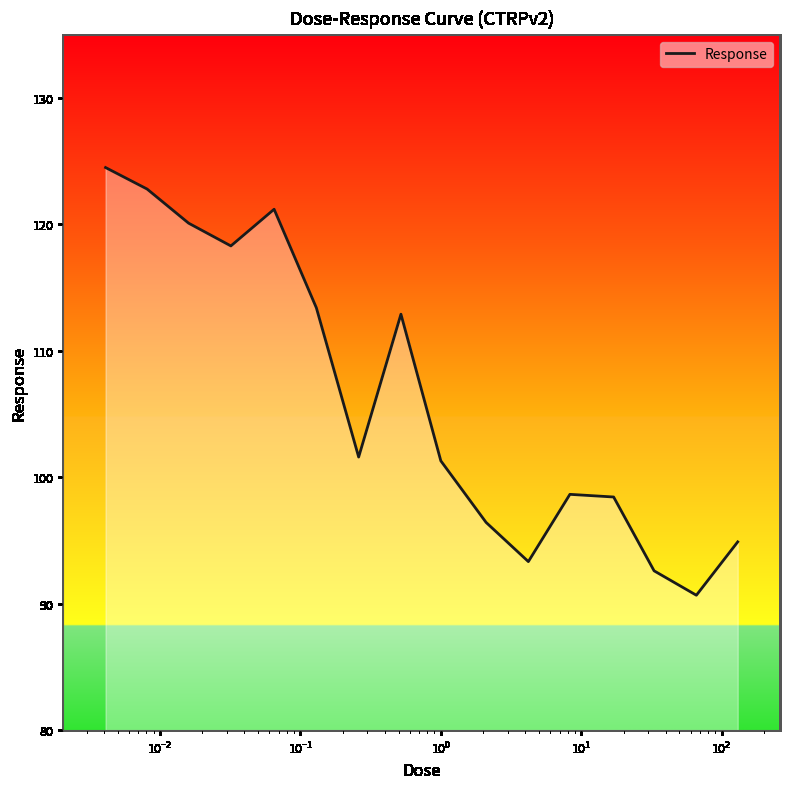

What is the greatest value displayed?

124.5